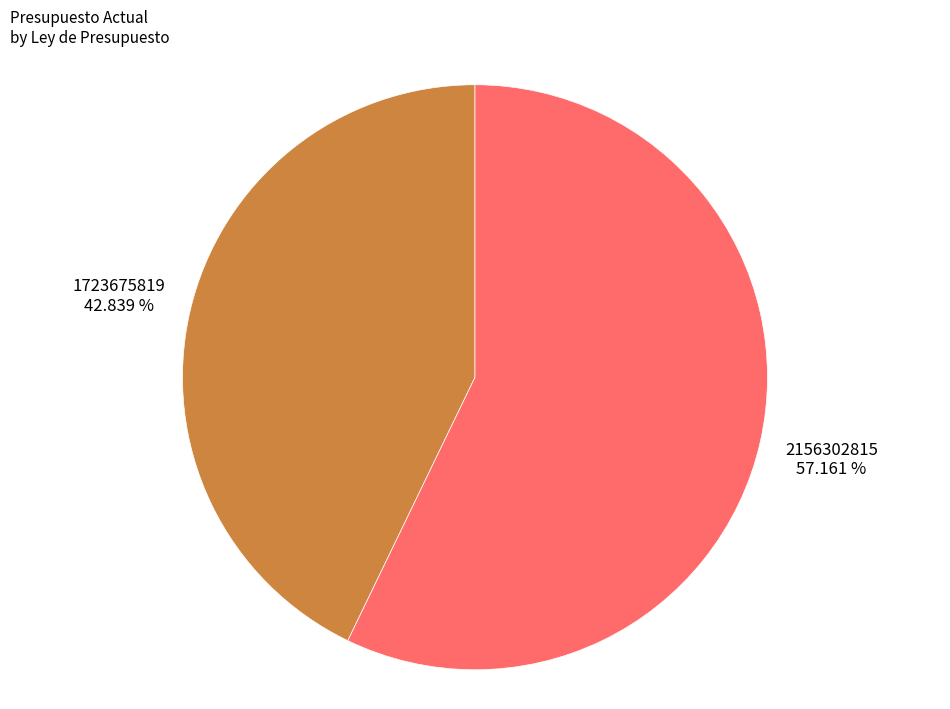

Is there any slice that represents more than half of the pie?

Yes